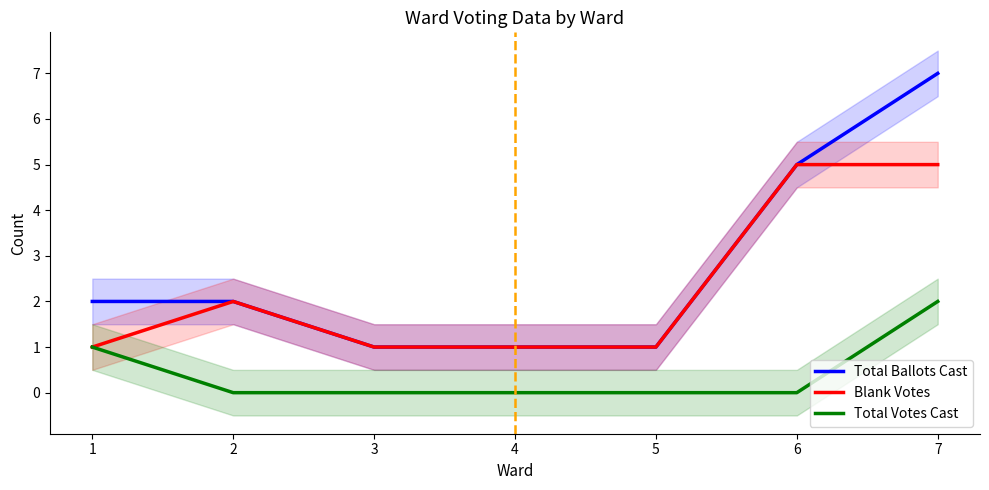

The value of Total Votes Cast at 2 is 0. True or false?

True